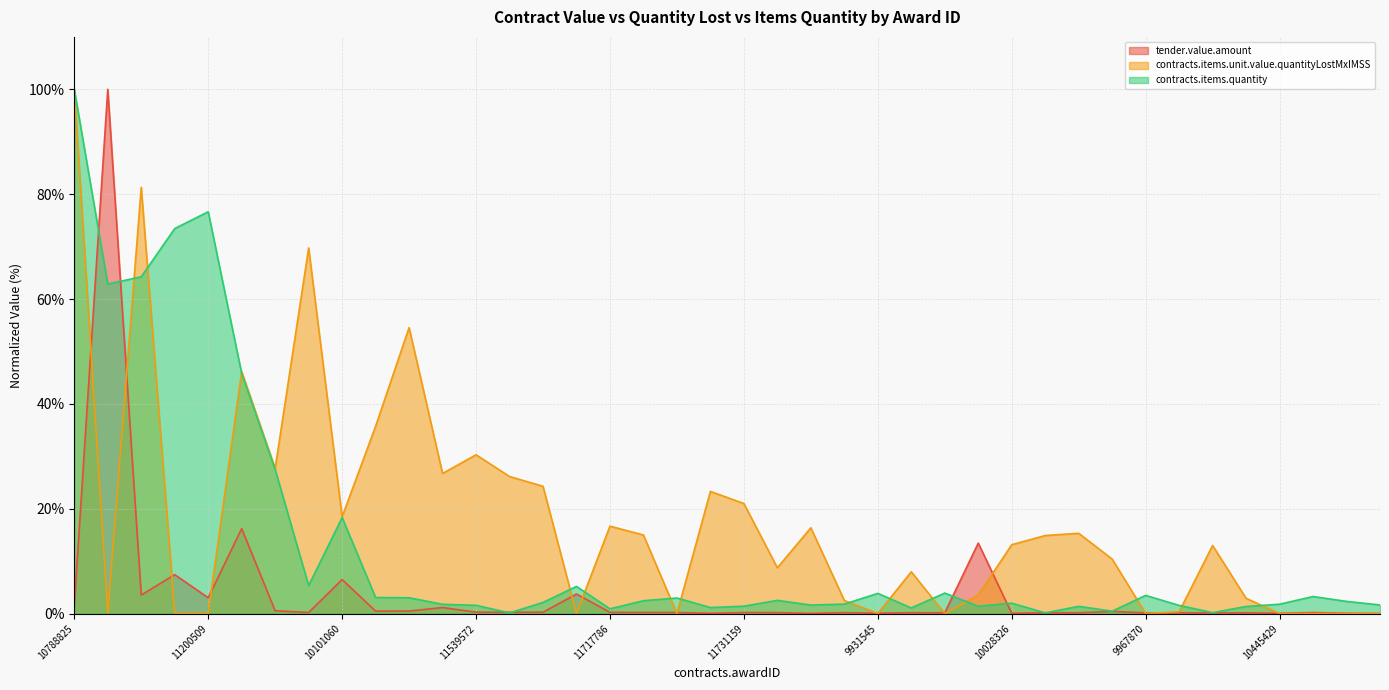

What is the sum of all tender.value.amount values?

162.0